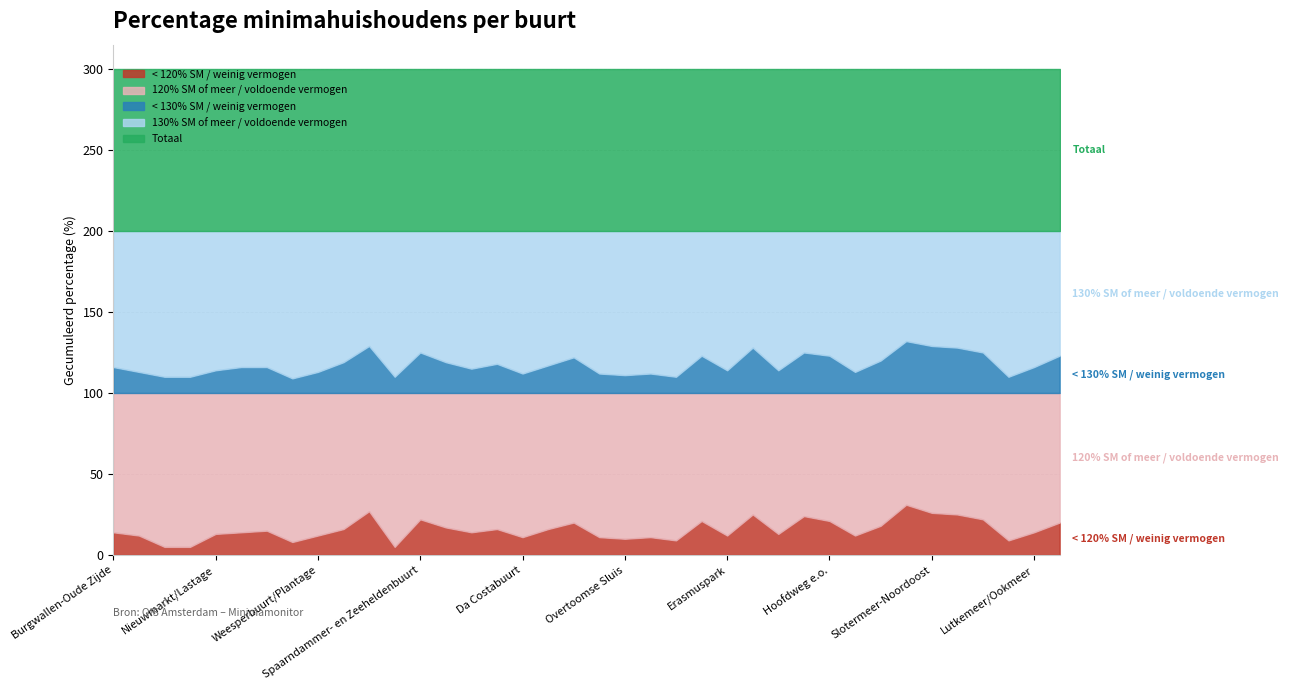

In < 120% SM / weinig vermogen, how many points are higher than both neighbors (excluding endpoints)?

10